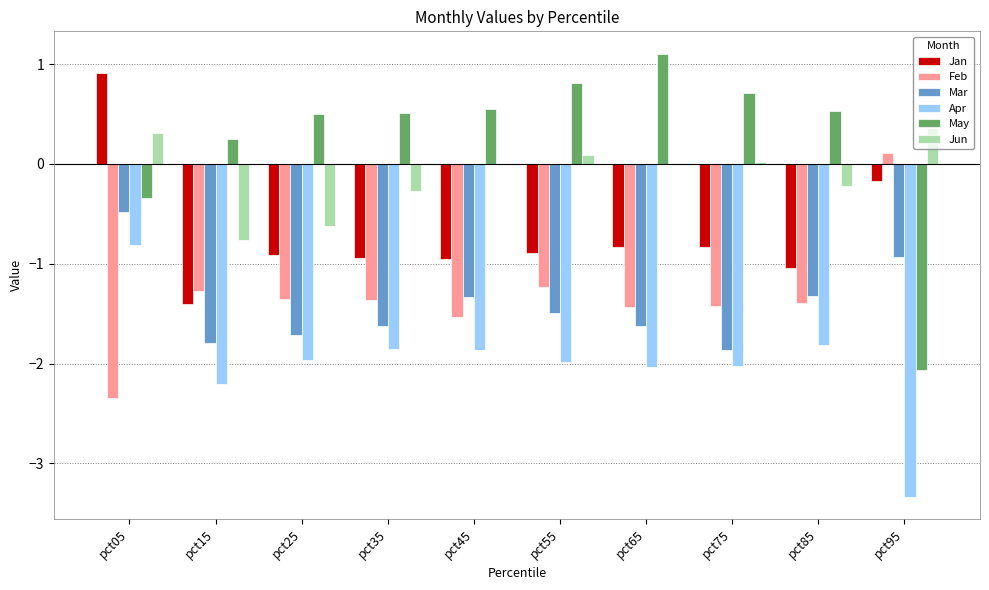

Which series has the widest spread of values?

May